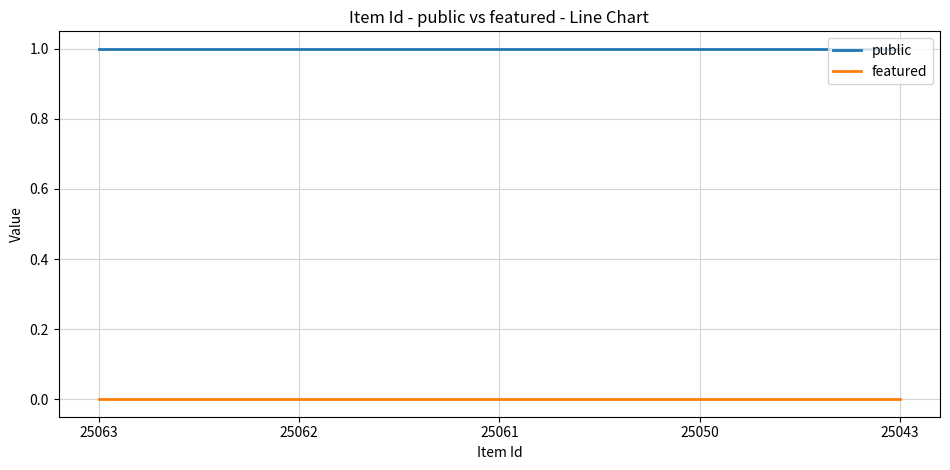

True or false: featured and public cross at least once.

False